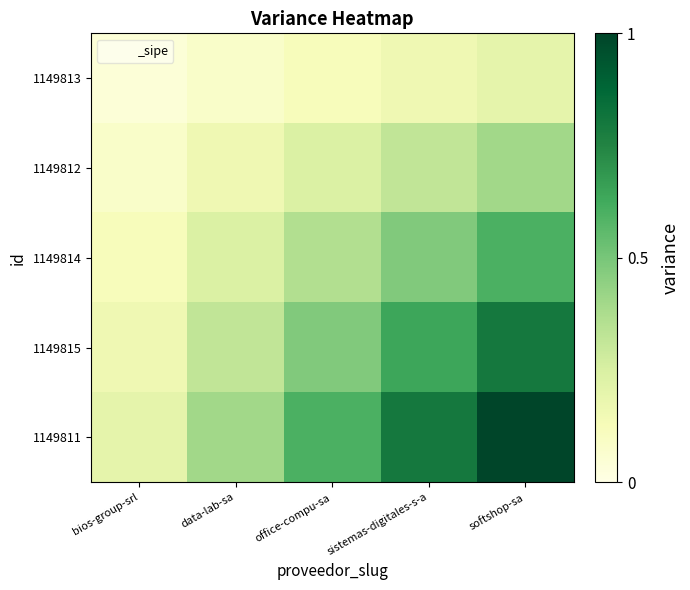

Reading left to right, transcribe all the data shown in this chart.

1149813: bios-group-srl=0.0	data-lab-sa=0.1	office-compu-sa=0.1	sistemas-digitales-s-a=0.2	softshop-sa=0.2
1149812: bios-group-srl=0.1	data-lab-sa=0.2	office-compu-sa=0.2	sistemas-digitales-s-a=0.3	softshop-sa=0.4
1149814: bios-group-srl=0.1	data-lab-sa=0.2	office-compu-sa=0.4	sistemas-digitales-s-a=0.5	softshop-sa=0.6
1149815: bios-group-srl=0.2	data-lab-sa=0.3	office-compu-sa=0.5	sistemas-digitales-s-a=0.6	softshop-sa=0.8
1149811: bios-group-srl=0.2	data-lab-sa=0.4	office-compu-sa=0.6	sistemas-digitales-s-a=0.8	softshop-sa=1.0